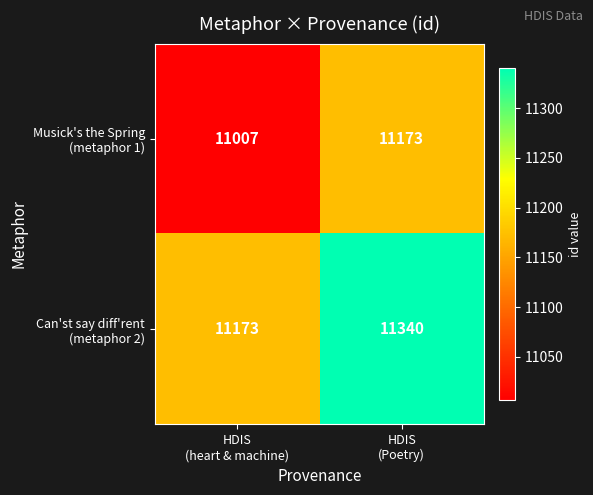

What is the smallest value displayed?

11007